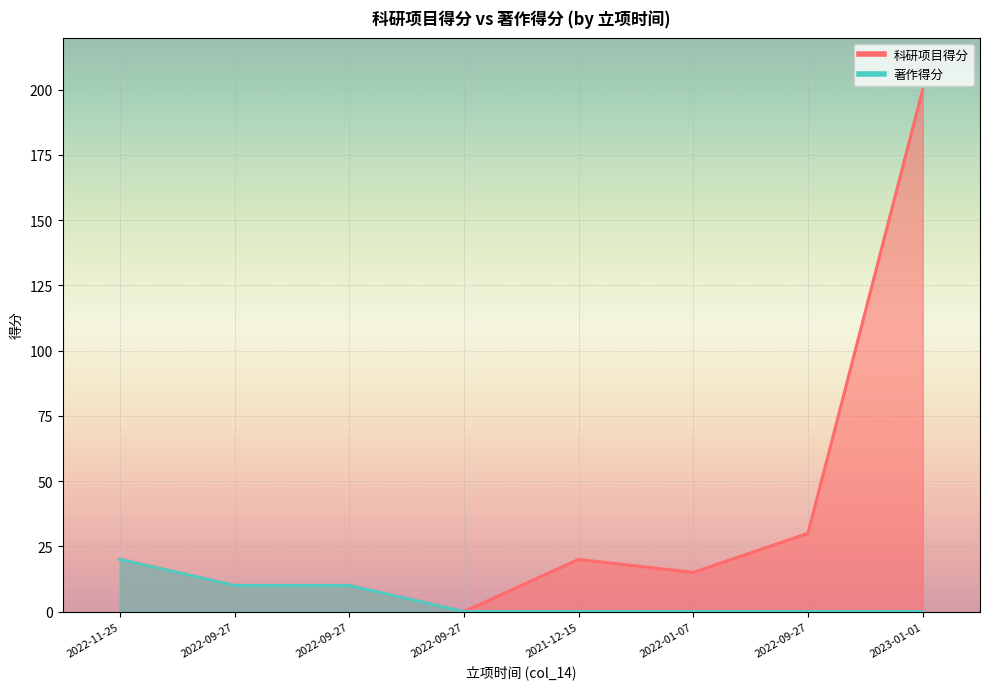

At which category is the sum across all series the highest?

2023-01-01